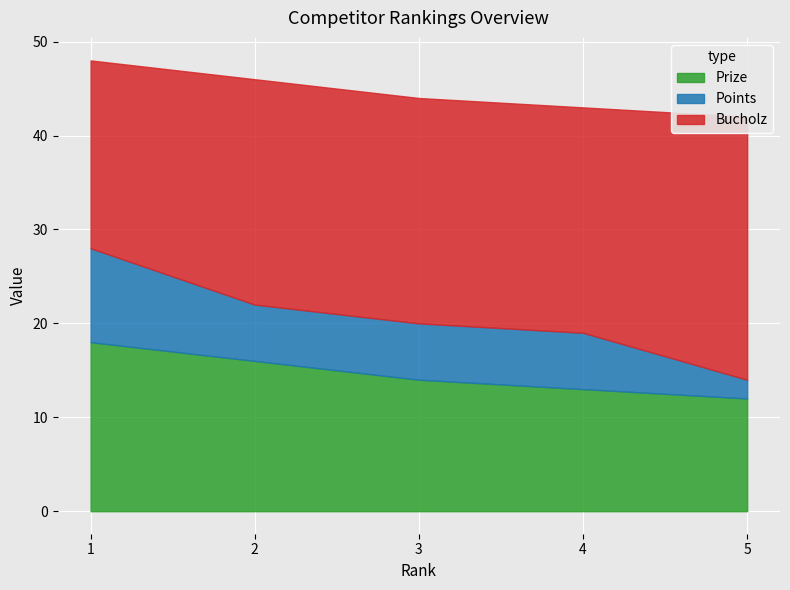

What is the difference between the highest and lowest values at 4?

18